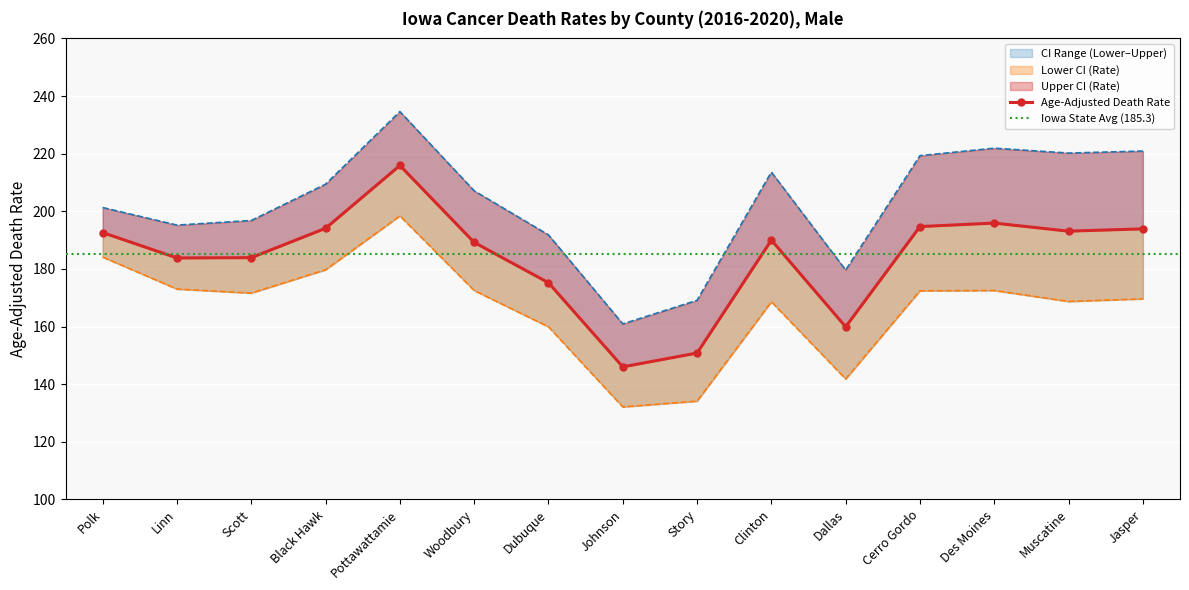

List the series in order of their peak value, highest first.

Upper CI (Rate), Age-Adjusted Death Rate, Lower CI (Rate)